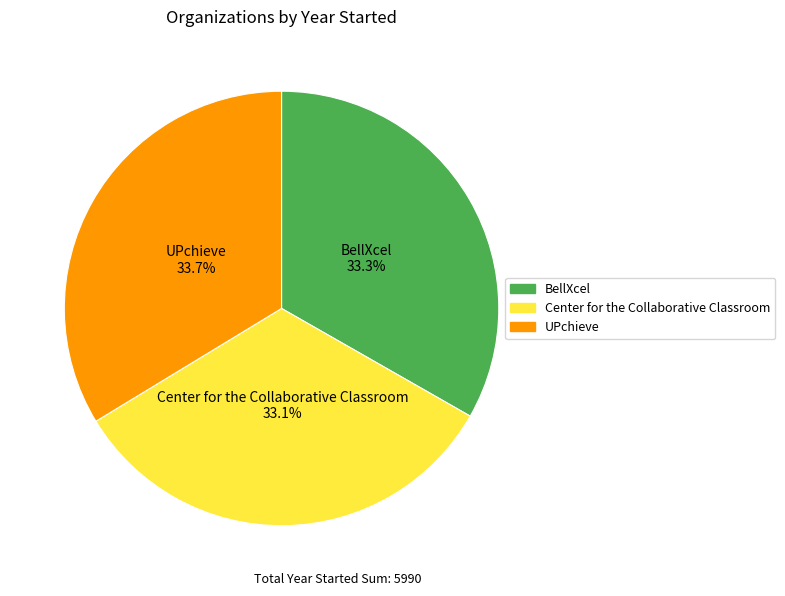

How many segments does this pie chart have?

3